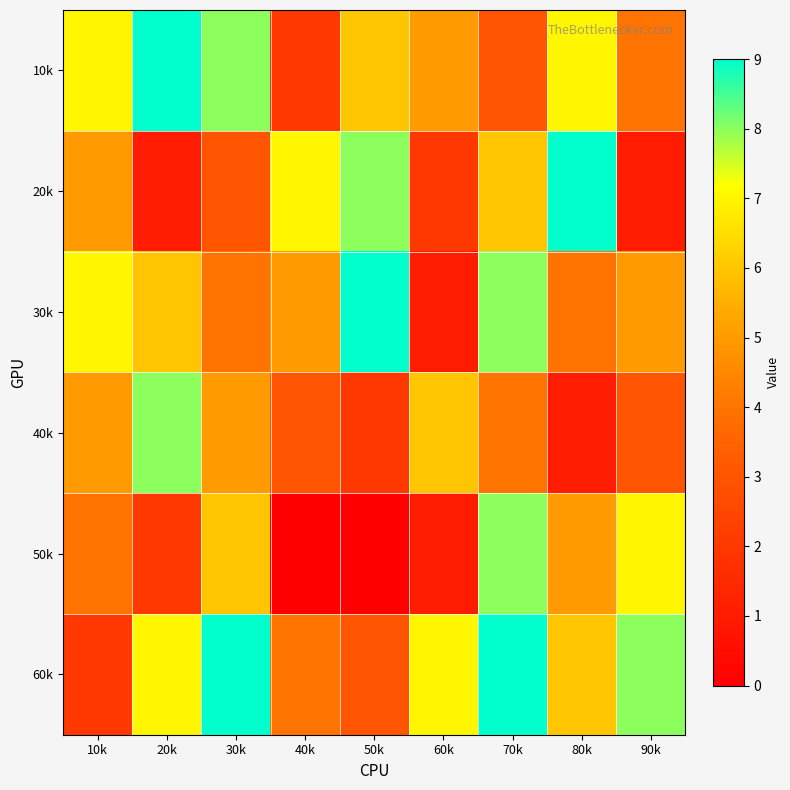

What is the spread (max minus min) of values at 40k?

7